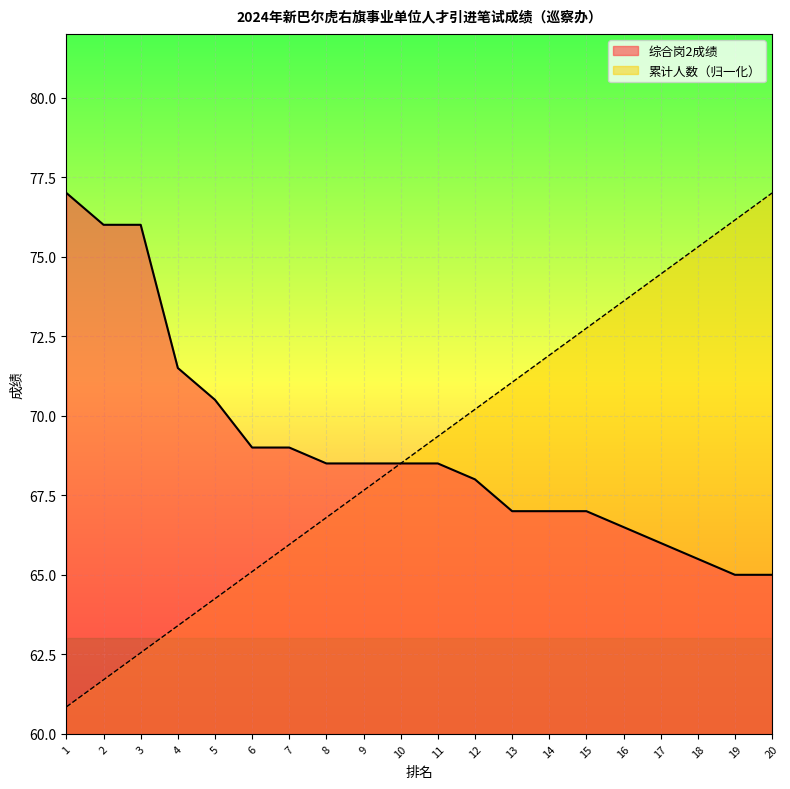

Which series has the largest range (max minus min)?

累计人数（归一化）